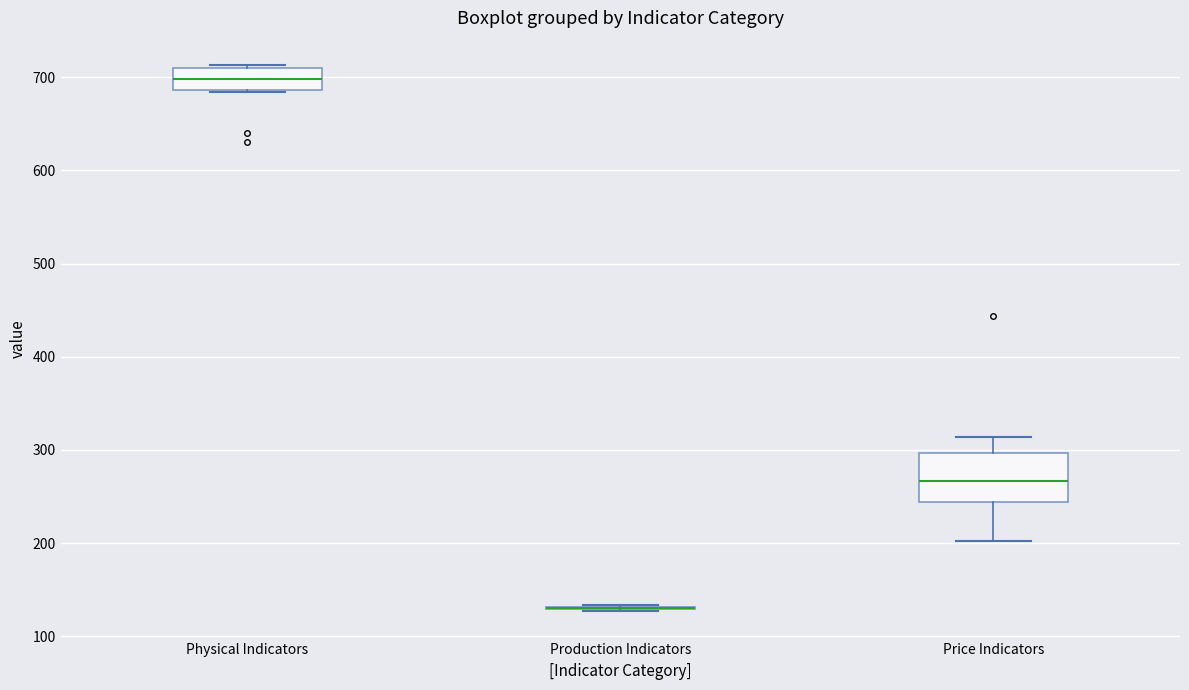

Which box is the tallest, from its lower edge to its upper edge?

Price Indicators